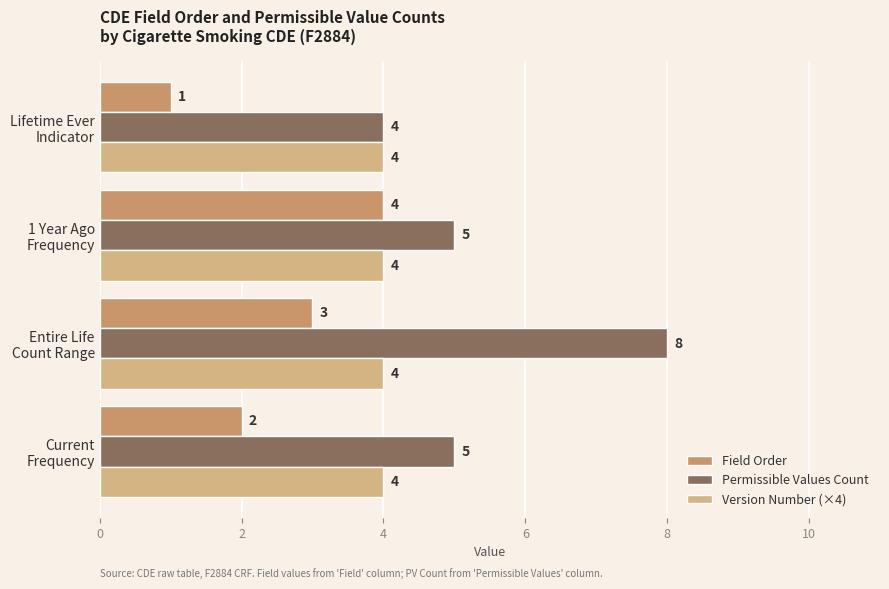

Which label corresponds to the largest value in the chart?

Entire Life
Count Range